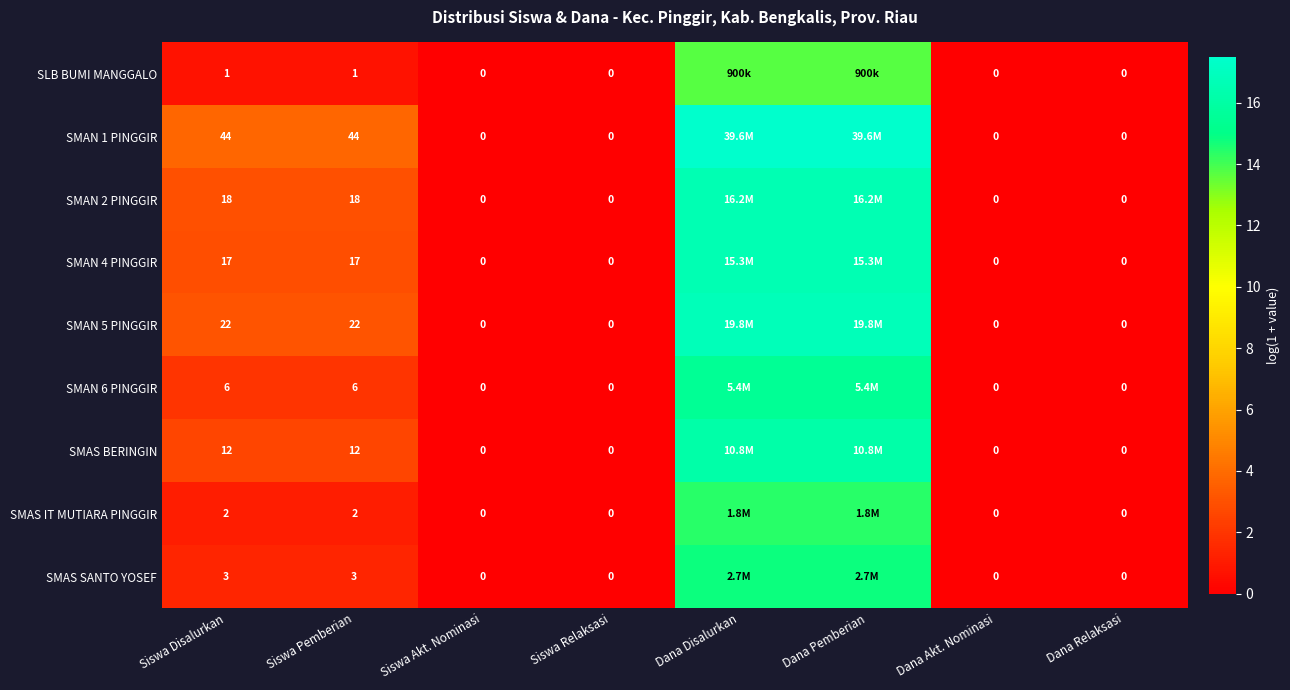

Is the value of SMAN 6 PINGGIR at Siswa Disalurkan greater than the value of SLB BUMI MANGGALO at Dana Akt. Nominasi?

Yes